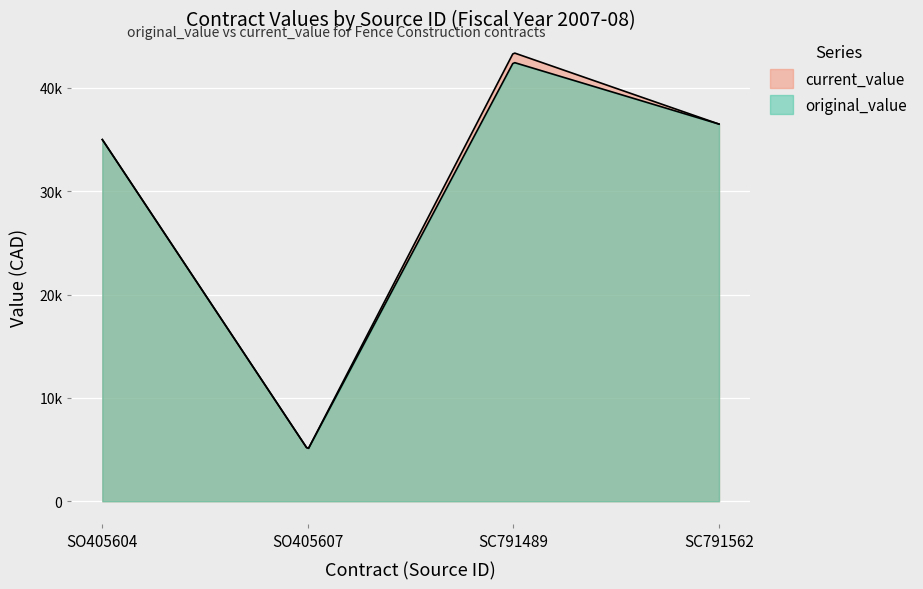

What position from the left is SO405604?

1